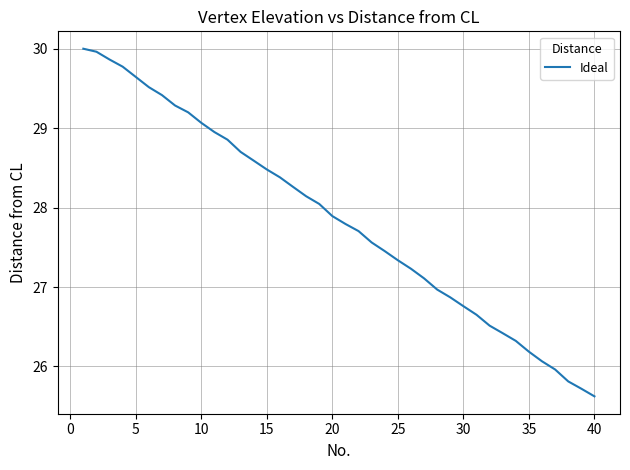

What is the minimum value shown in the chart?

25.6